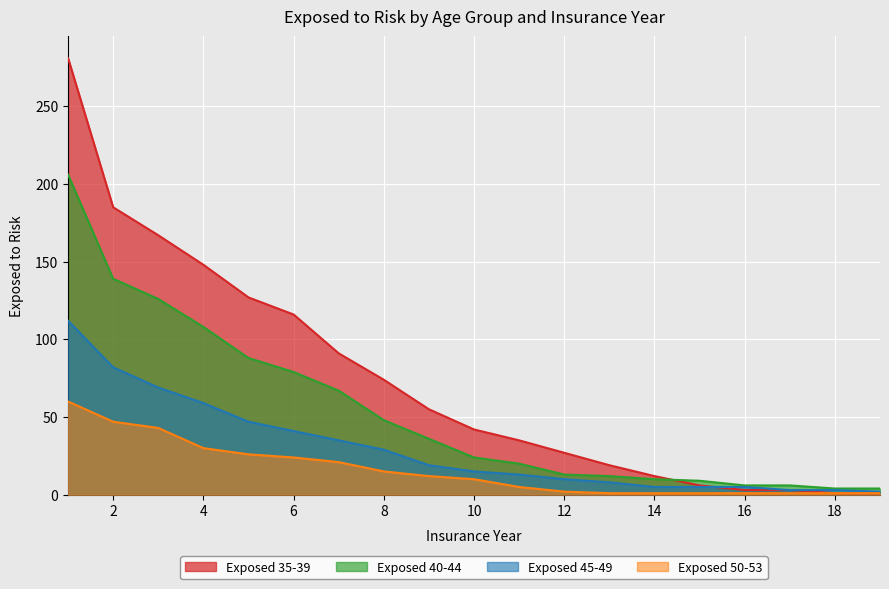

Reading left to right, transcribe all the data shown in this chart.

Exposed 35-39: 1=281	2=185	3=167	4=148	5=127	6=116	7=91	8=74	9=55	10=42	11=35	12=27	13=19	14=12	15=6	16=3	17=3	18=1	19=1
Exposed 40-44: 1=206	2=139	3=126	4=108	5=88	6=79	7=67	8=48	9=36	10=24	11=20	12=13	13=12	14=10	15=9	16=6	17=6	18=4	19=4
Exposed 45-49: 1=112	2=82	3=69	4=59	5=47	6=41	7=35	8=29	9=19	10=15	11=13	12=10	13=8	14=5	15=5	16=5	17=3	18=3	19=2
Exposed 50-53: 1=60	2=47	3=43	4=30	5=26	6=24	7=21	8=15	9=12	10=10	11=5	12=2	13=1	14=1	15=1	16=1	17=1	18=1	19=1